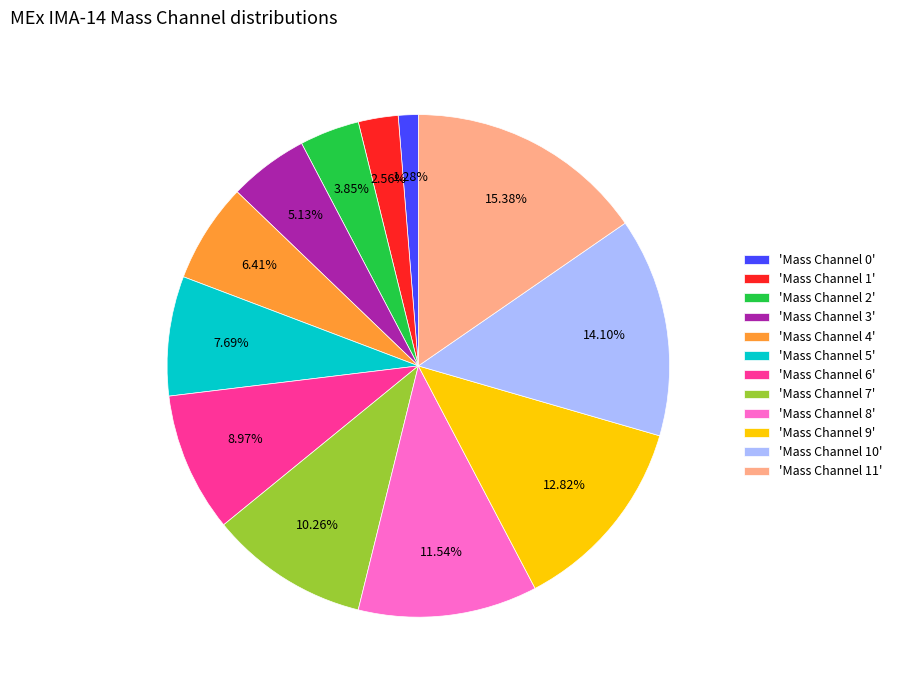

Is there any slice that represents more than half of the pie?

No